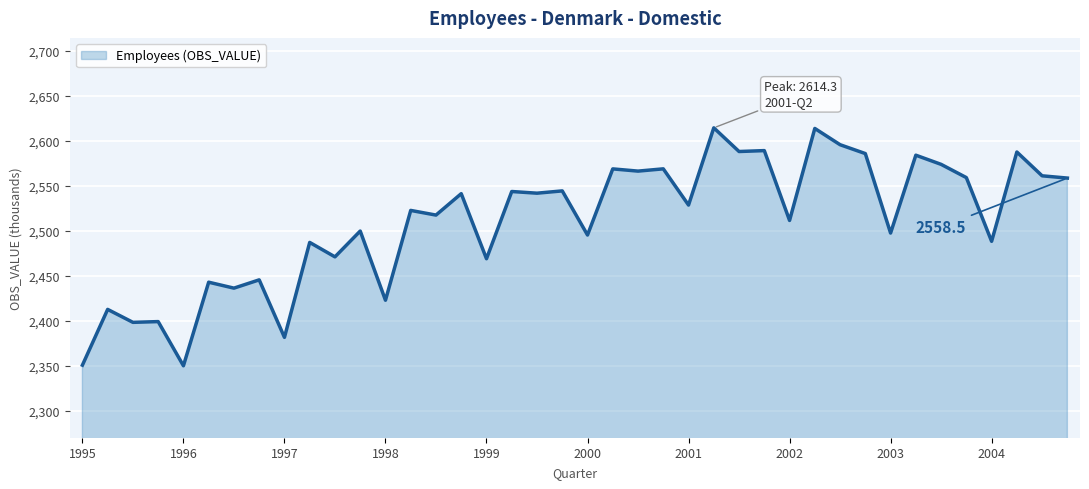

What is the difference between the maximum and minimum values?

264.5